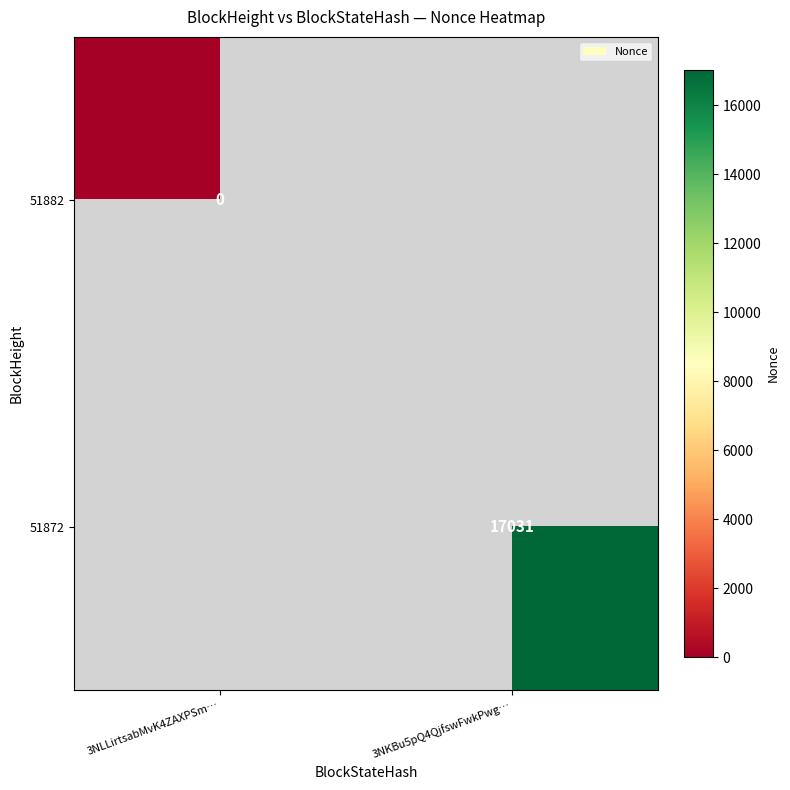

Count the number of data series in this chart.

2